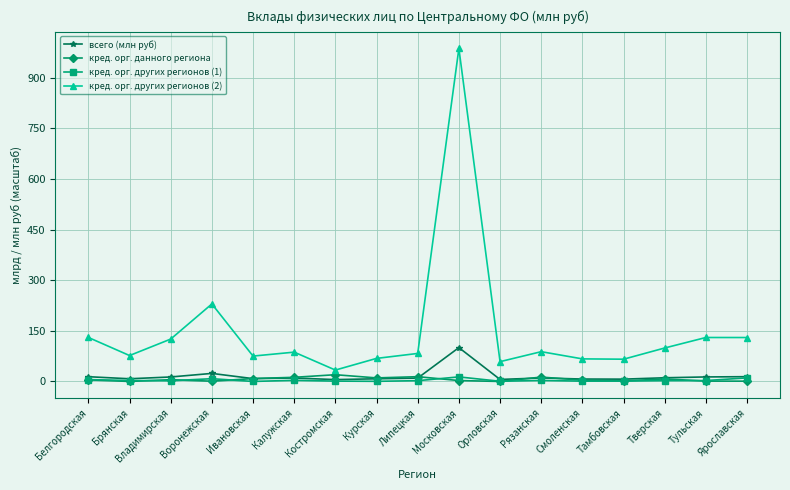

What is the sum of the кред. орг. других регионов (1) values at Тульская and Воронежская?

10.9